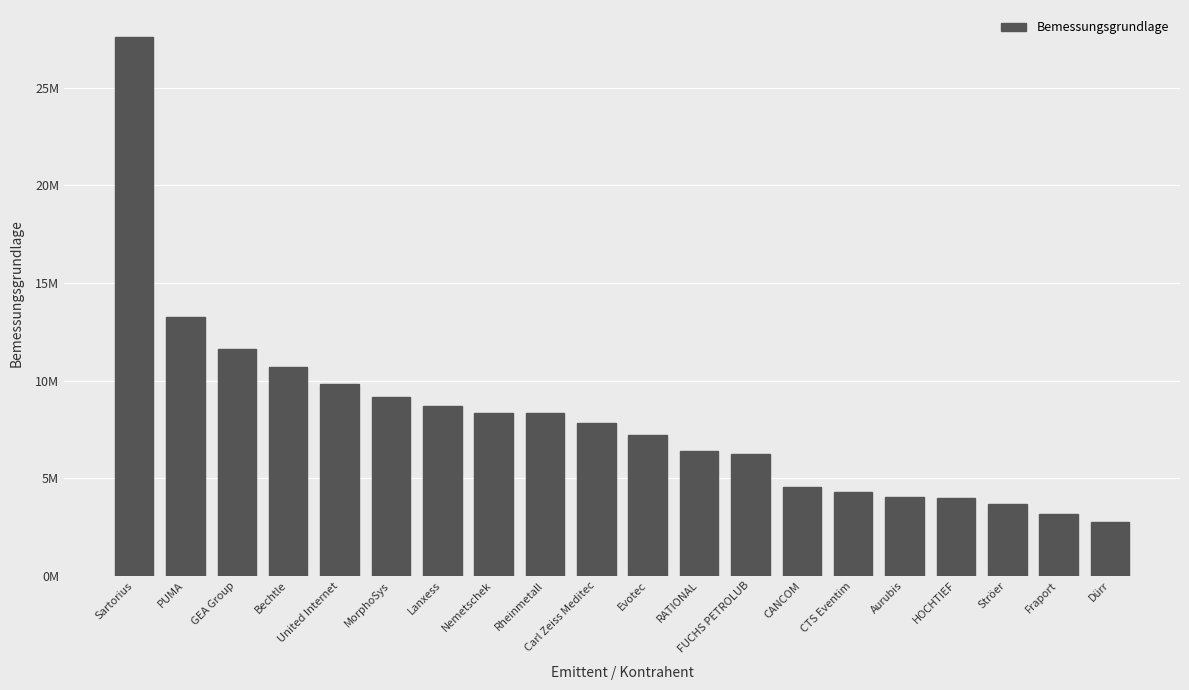

Rank the categories by value from lowest to highest.

Dürr, Fraport, Ströer, HOCHTIEF, Aurubis, CTS Eventim, CANCOM, FUCHS PETROLUB, RATIONAL, Evotec, Carl Zeiss Meditec, Rheinmetall, Nemetschek, Lanxess, MorphoSys, United Internet, Bechtle, GEA Group, PUMA, Sartorius